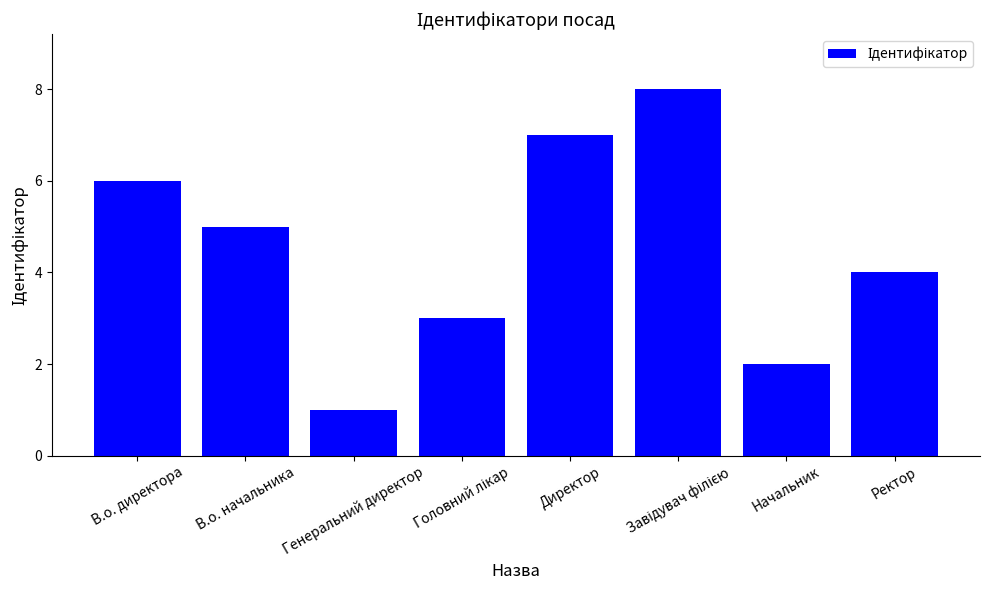

Which has a higher value, Генеральний директор or Ректор?

Ректор